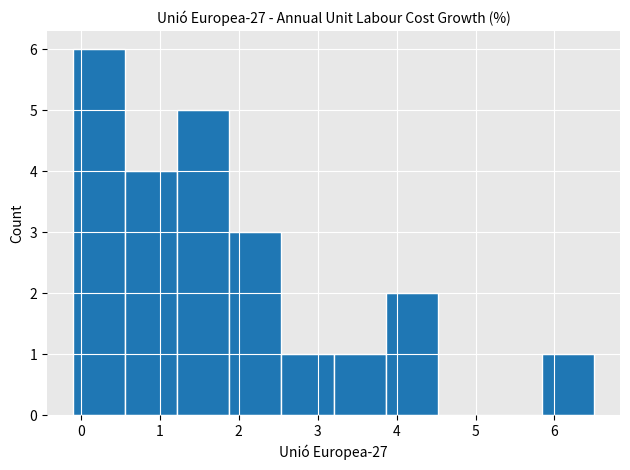

What is the height of the bar covering 1.88 to 2.54 on the x-axis? Neither the bar edges nor the heights are printed on the chart, so give them approximately, as read against the axes.

3